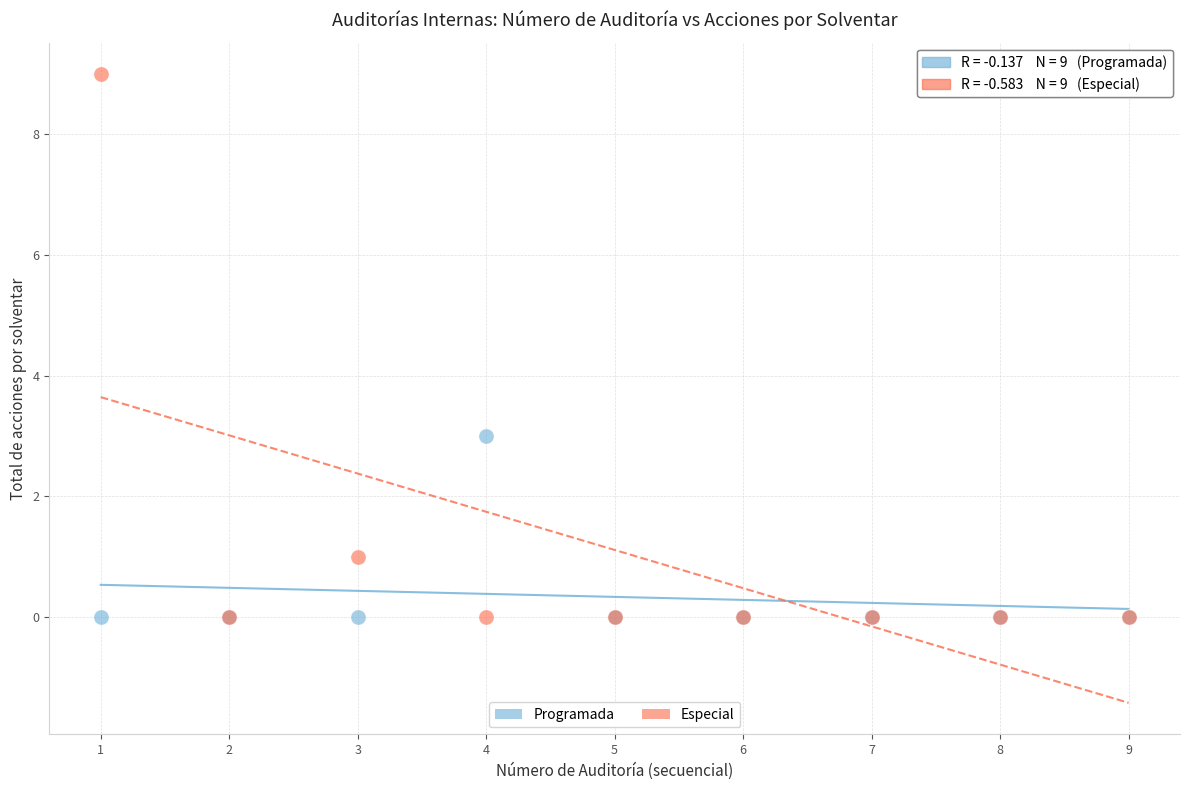

Which series reaches the maximum Y coordinate?

Especial